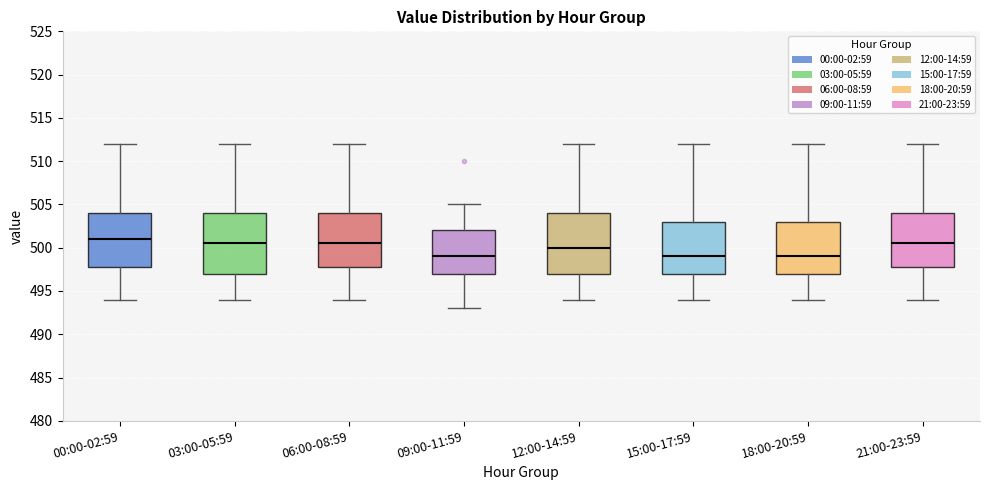

Reading left to right, transcribe this box plot: for each box, give where its median line is, the range the box spans, and where its two whiskers end, as read against the y-axis. The values are not printed on the chart, so give them approximately, as read against the axis.

00:00-02:59: median 501.0, box 498.0 to 504.0, whiskers 494.0 to 512.0
03:00-05:59: median 500.5, box 497.0 to 504.0, whiskers 494.0 to 512.0
06:00-08:59: median 500.5, box 498.0 to 504.0, whiskers 494.0 to 512.0
09:00-11:59: median 499.0, box 497.0 to 502.0, whiskers 493.0 to 505.0
12:00-14:59: median 500.0, box 497.0 to 504.0, whiskers 494.0 to 512.0
15:00-17:59: median 499.0, box 497.0 to 503.0, whiskers 494.0 to 512.0
18:00-20:59: median 499.0, box 497.0 to 503.0, whiskers 494.0 to 512.0
21:00-23:59: median 500.5, box 498.0 to 504.0, whiskers 494.0 to 512.0